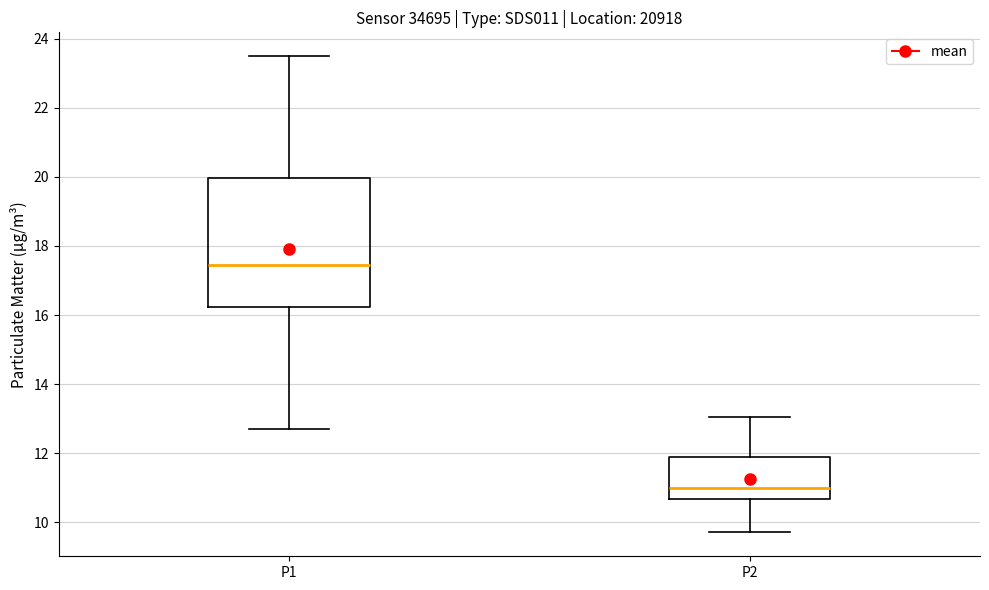

Which box has the highest median line?

P1